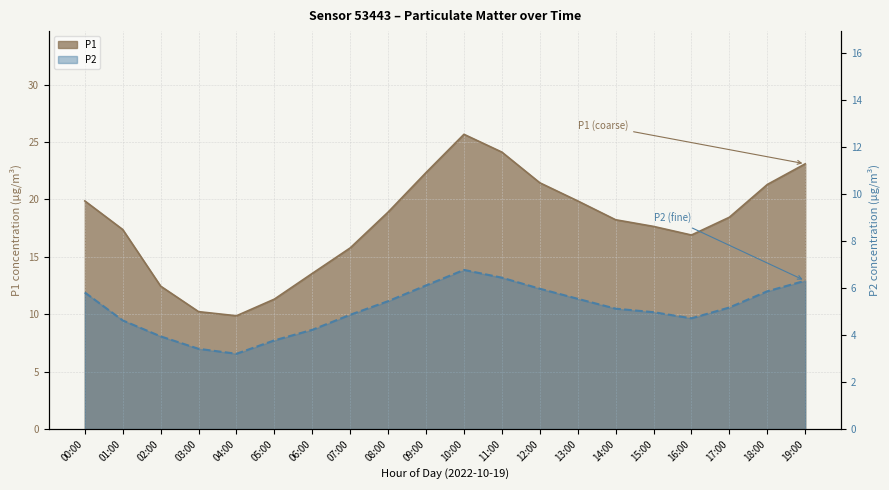

Reading left to right, extract all data points from this chart.

P1: 00:00=19.9	01:00=17.4	02:00=12.4	03:00=10.2	04:00=9.9	05:00=11.3	06:00=13.6	07:00=15.8	08:00=18.9	09:00=22.3	10:00=25.7	11:00=24.1	12:00=21.4	13:00=19.9	14:00=18.2	15:00=17.6	16:00=16.9	17:00=18.4	18:00=21.3	19:00=23.1
P2: 00:00=5.8	01:00=4.6	02:00=4.0	03:00=3.4	04:00=3.2	05:00=3.8	06:00=4.2	07:00=4.9	08:00=5.5	09:00=6.1	10:00=6.8	11:00=6.5	12:00=6.0	13:00=5.5	14:00=5.1	15:00=5.0	16:00=4.7	17:00=5.2	18:00=5.9	19:00=6.3